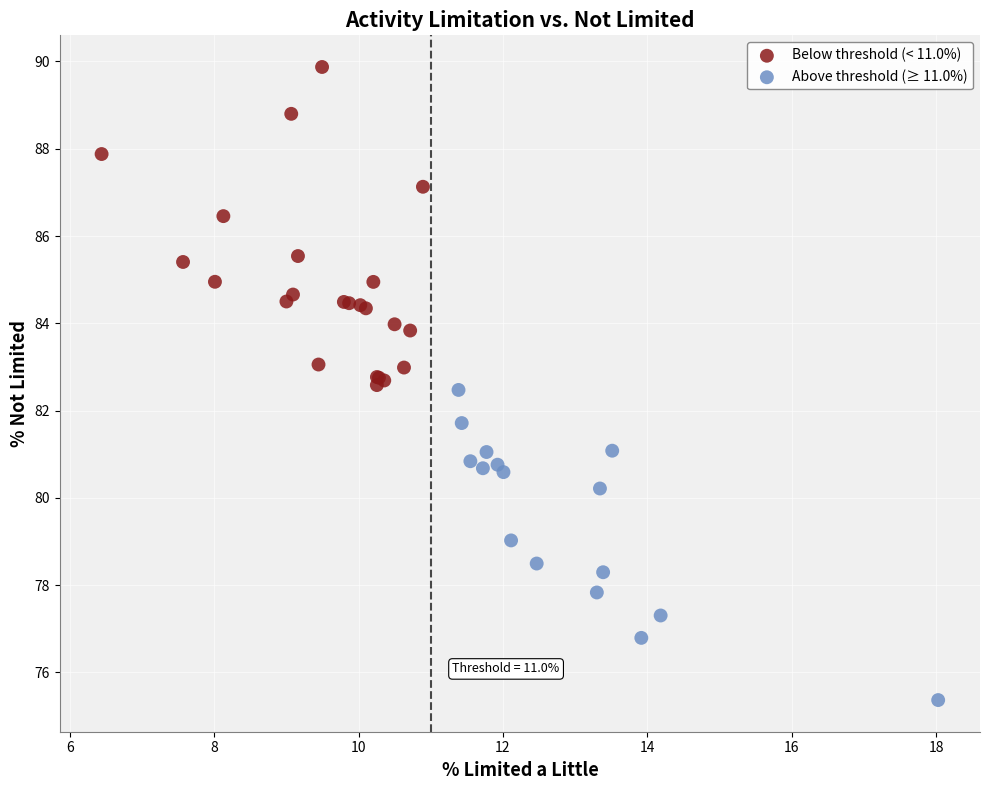

Which series contains the lowest Y value?

Above threshold (≥ 11.0%)